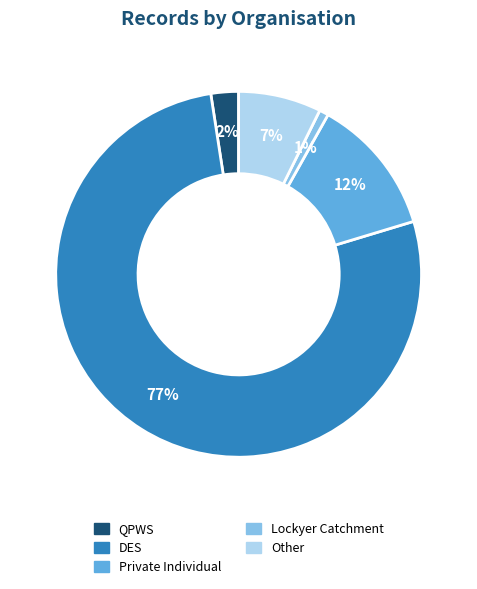

To the nearest percent, what is the average slice percentage?

20%